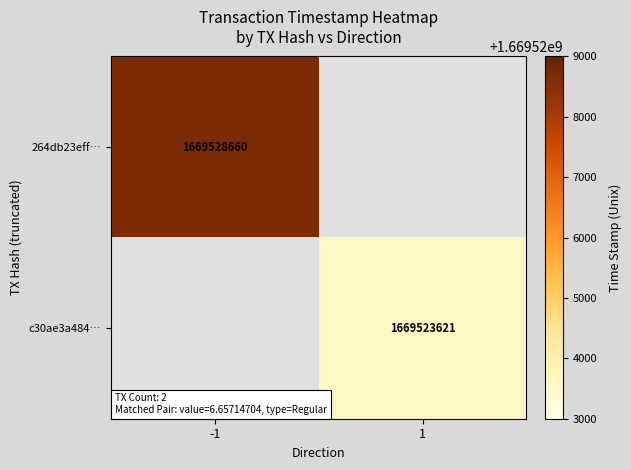

Count the number of data series in this chart.

2